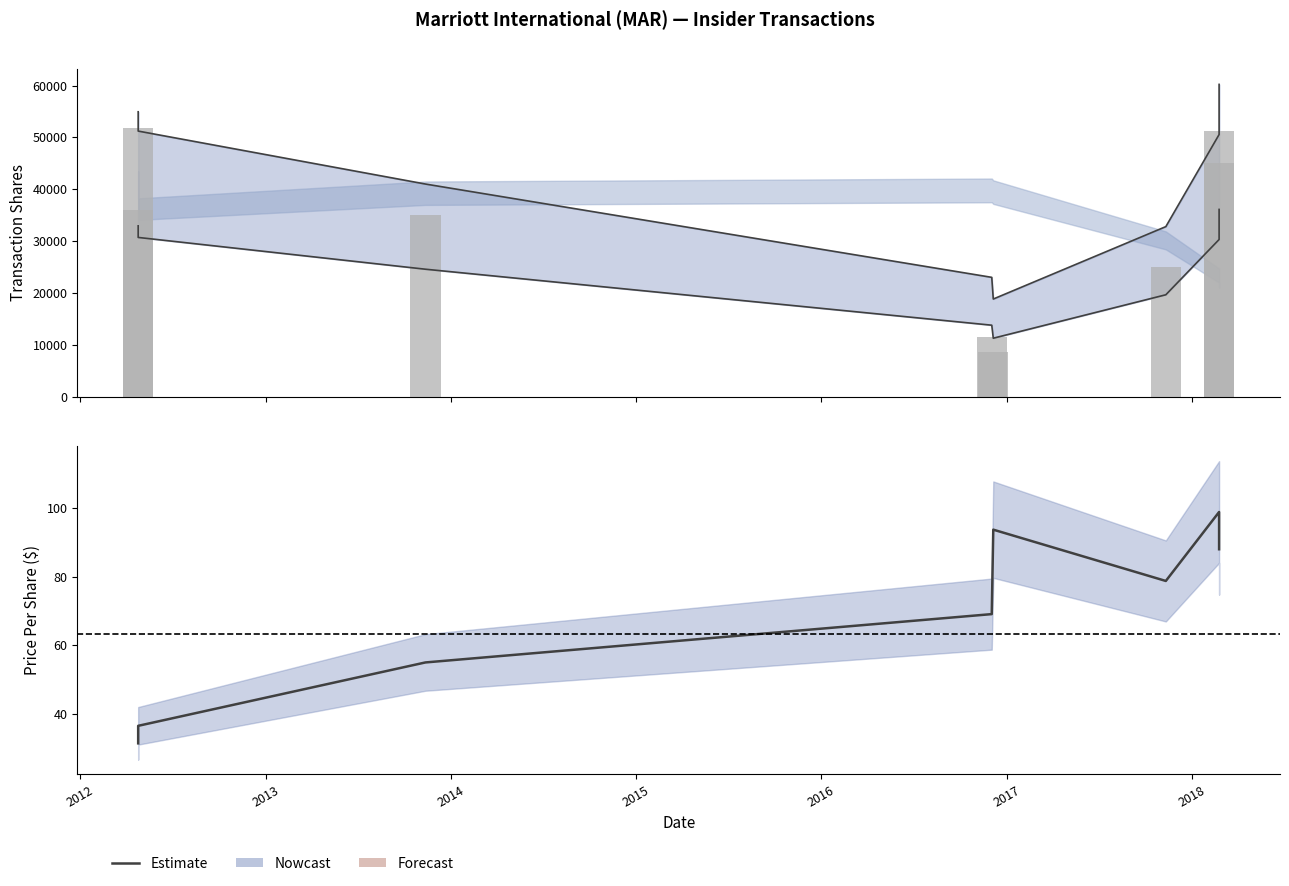

What is the label of the 7th bar from the right?

2012-04-25